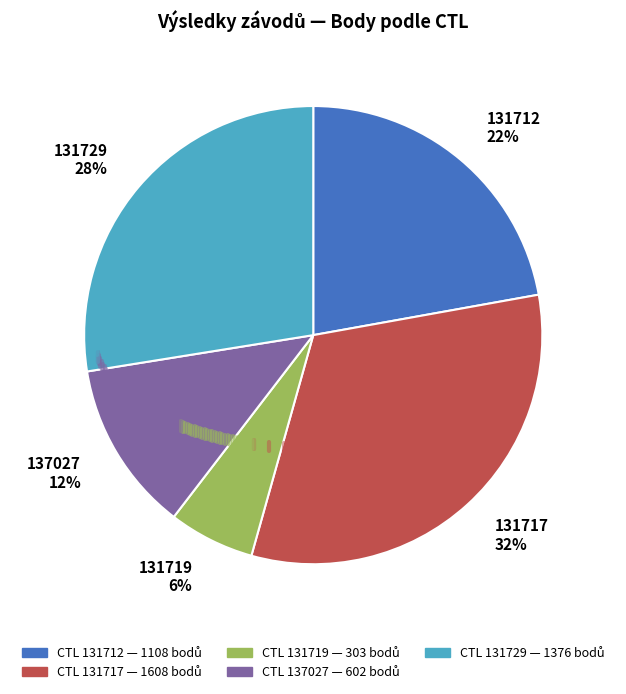

Approximately how many times larger is the value at 131729 compared to 131717?

0.9